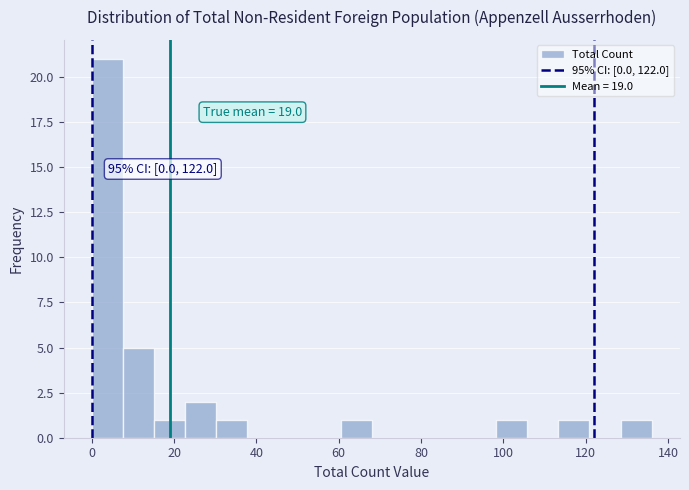

Read against the x-axis, roughly where is the centre of the tallest bar?

4